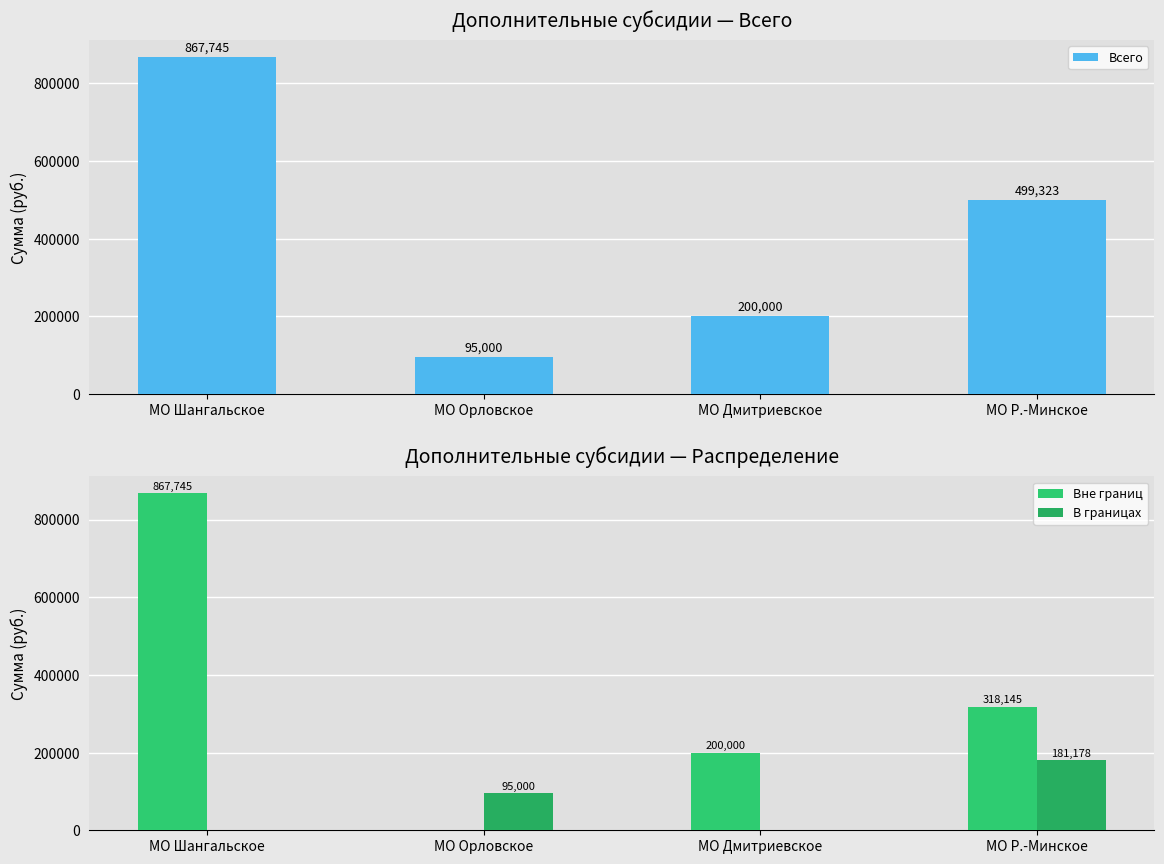

Count the Всего values in the range 200000 to 867745.

3